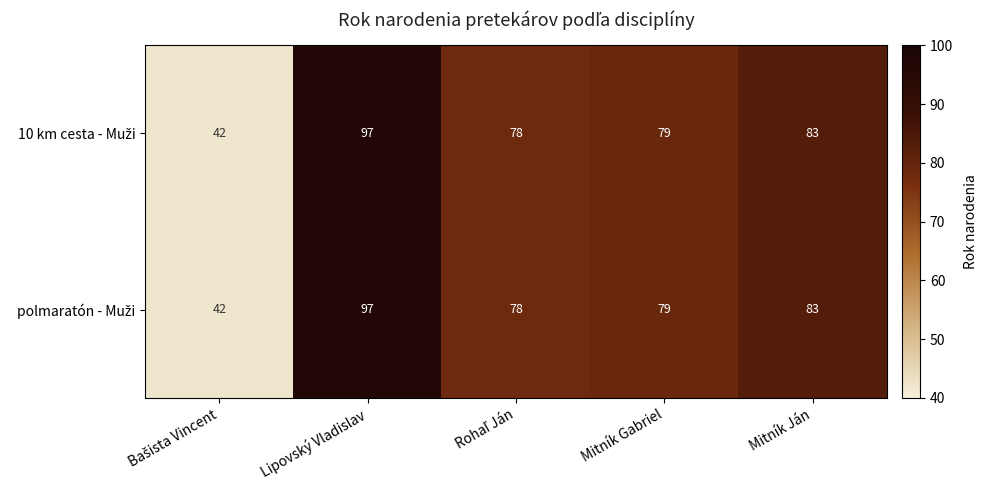

What is the maximum value shown in the chart?

97